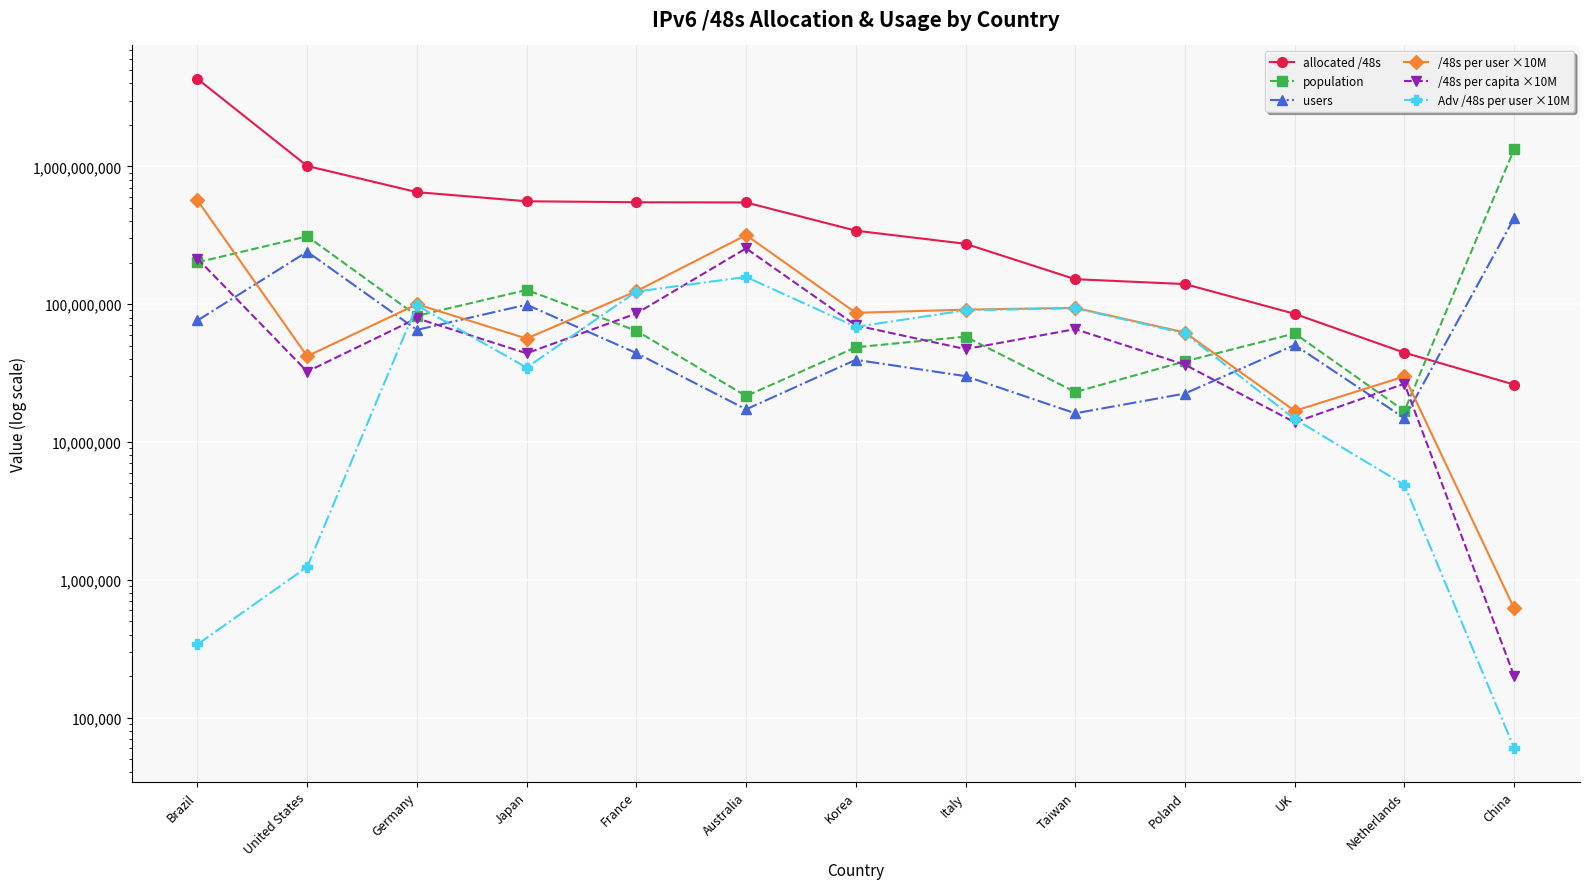

Is the value of /48s per capita ×10M at UK greater than the value of /48s per user ×10M at France?

No